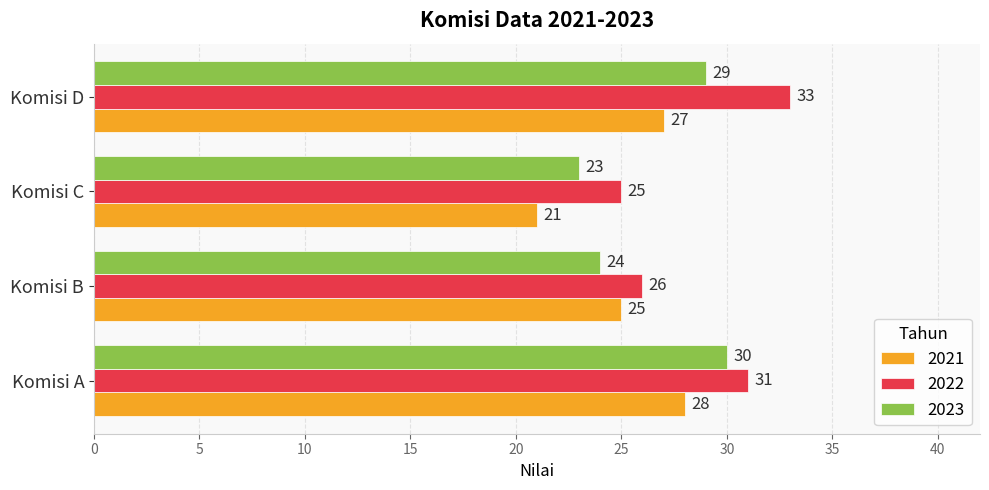

What is the total value across all series at Komisi D?

89